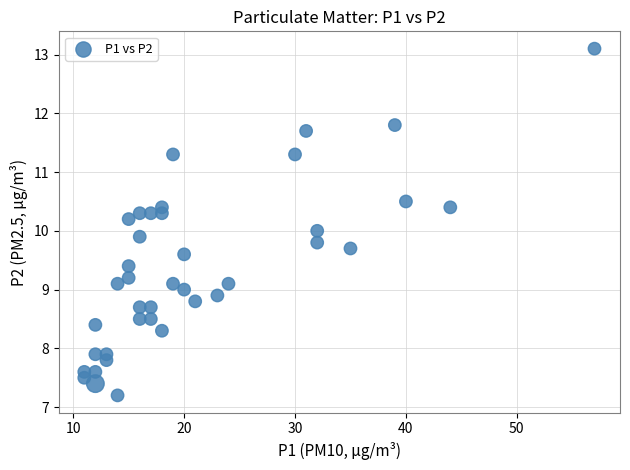

What is the range of Y values (max minus min)?

5.9